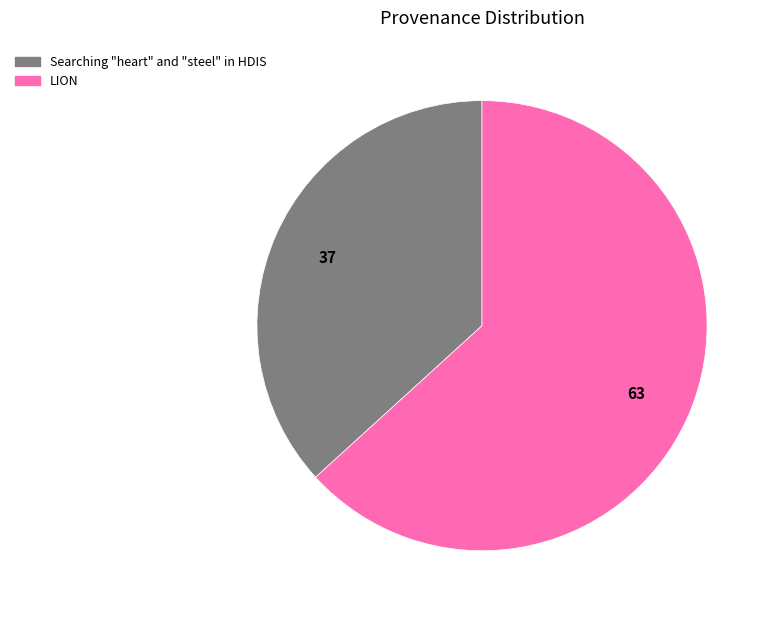

Does any single category account for the majority?

Yes